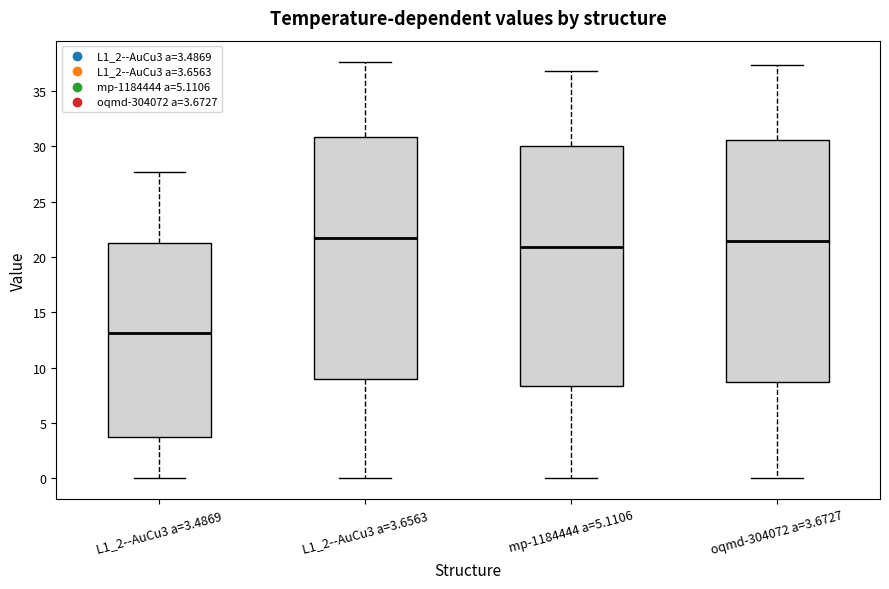

Reading left to right, read every box against the y-axis: the position of its median line, the range the box covers, and the ends of its whiskers. The values are not printed on the chart, so give them approximately, as read against the axis.

L1_2--AuCu3 a=3.4869: median 13.0, box 3.5 to 21.0, whiskers 0.0 to 27.5
L1_2--AuCu3 a=3.6563: median 21.5, box 9.0 to 31.0, whiskers 0.0 to 37.5
mp-1184444 a=5.1106: median 21.0, box 8.5 to 30.0, whiskers 0.0 to 37.0
oqmd-304072 a=3.6727: median 21.5, box 8.5 to 30.5, whiskers 0.0 to 37.5